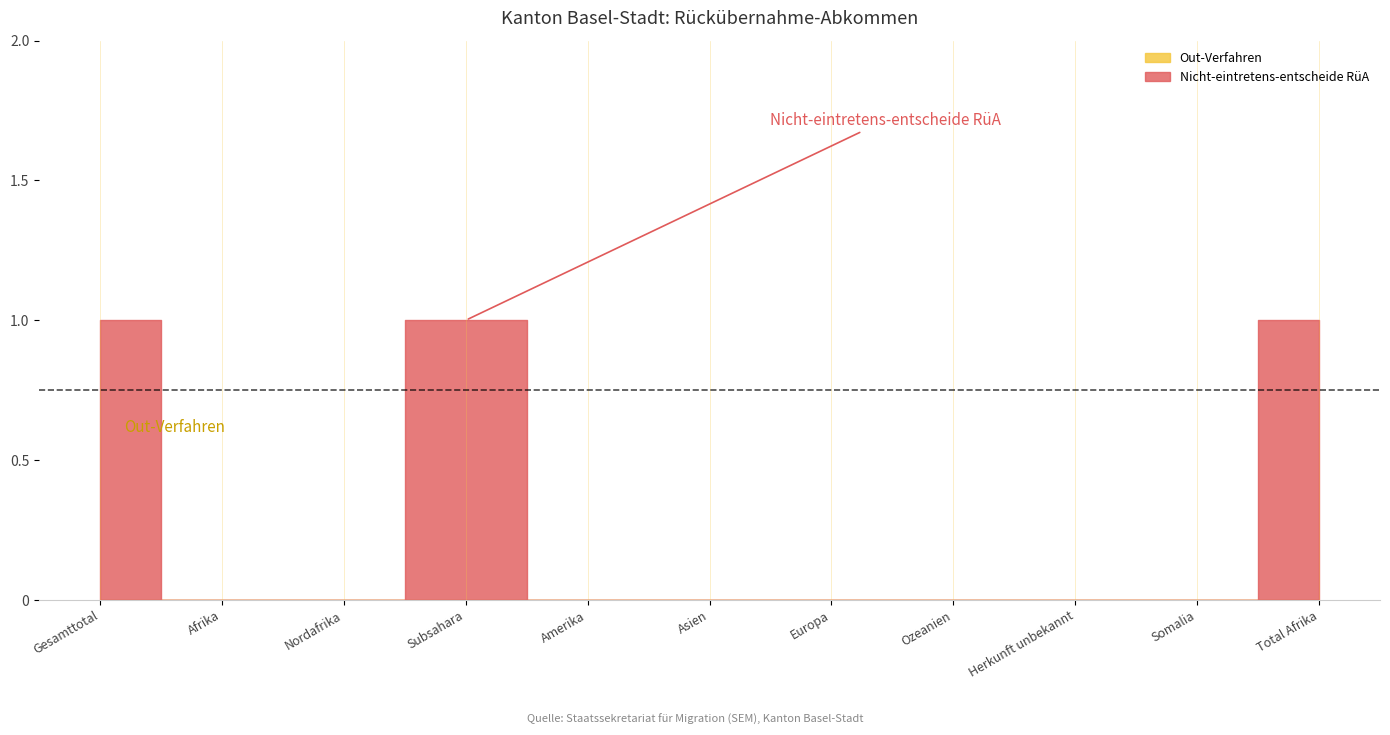

What are all the series names shown in the legend?

Nicht-eintretens-entscheide RüA, Out-Verfahren